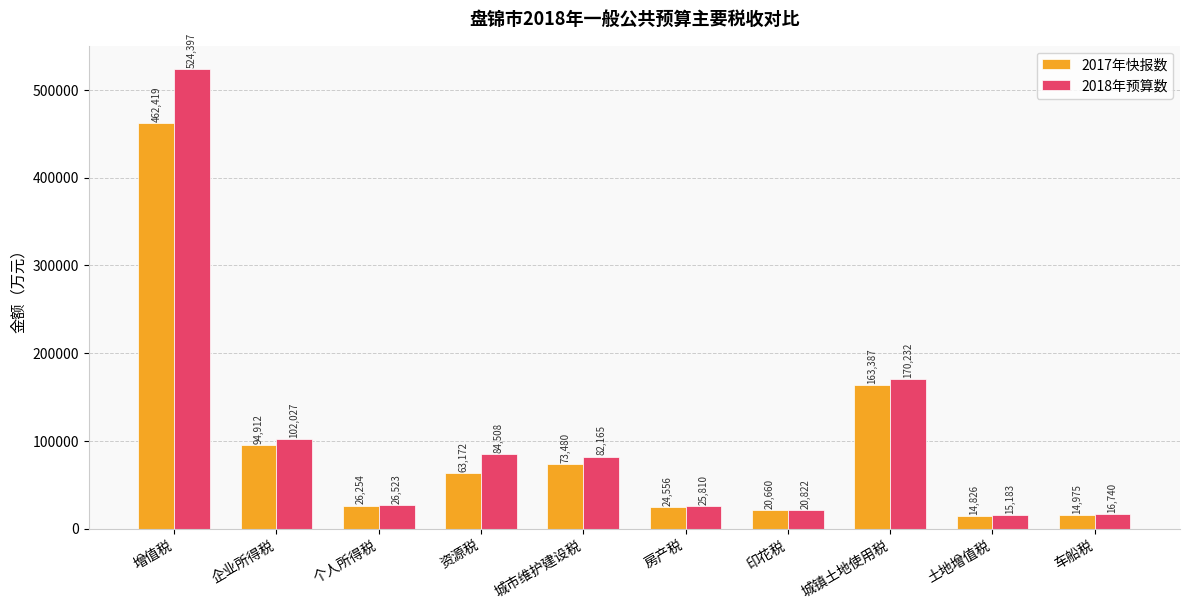

Between 增值税 and 城镇土地使用税, which series saw the biggest shift?

2018年预算数